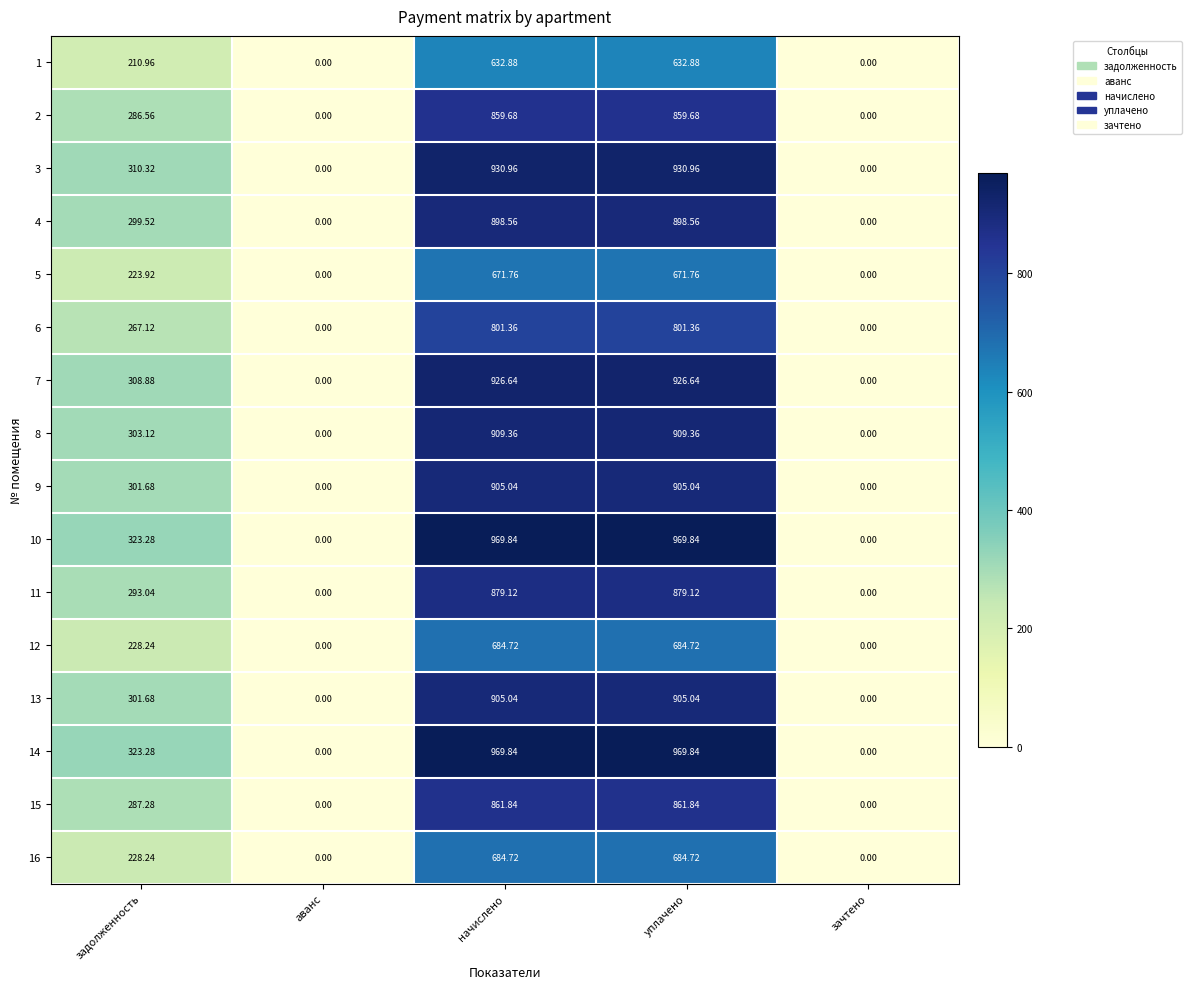

At which label does 9 first exceed 301?

задолженность